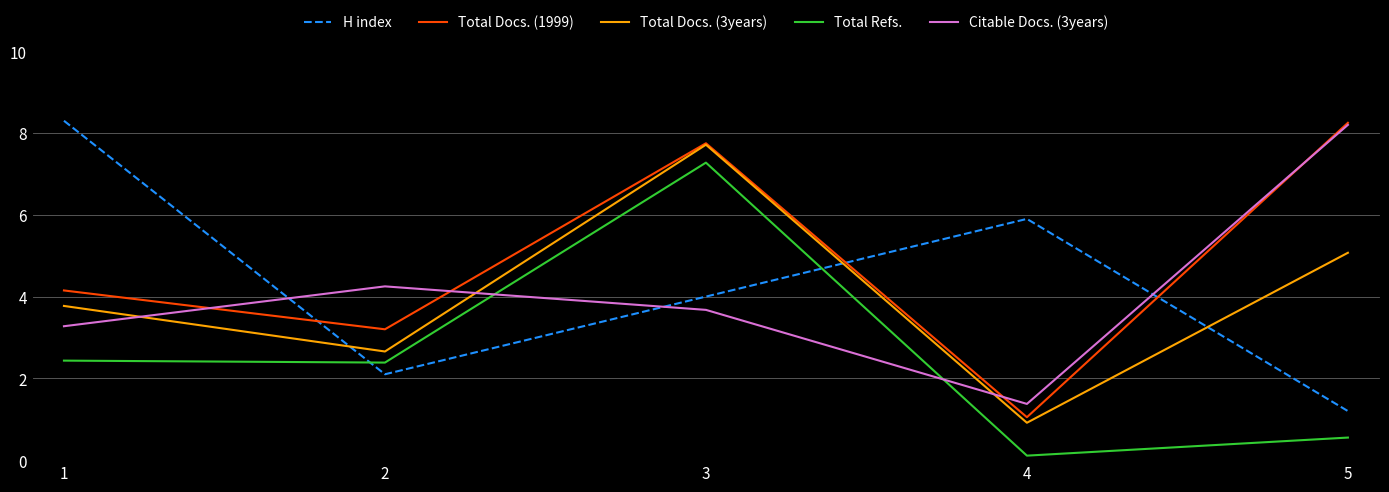

True or false: Total Refs. has a value of 2.4 at 2.

True